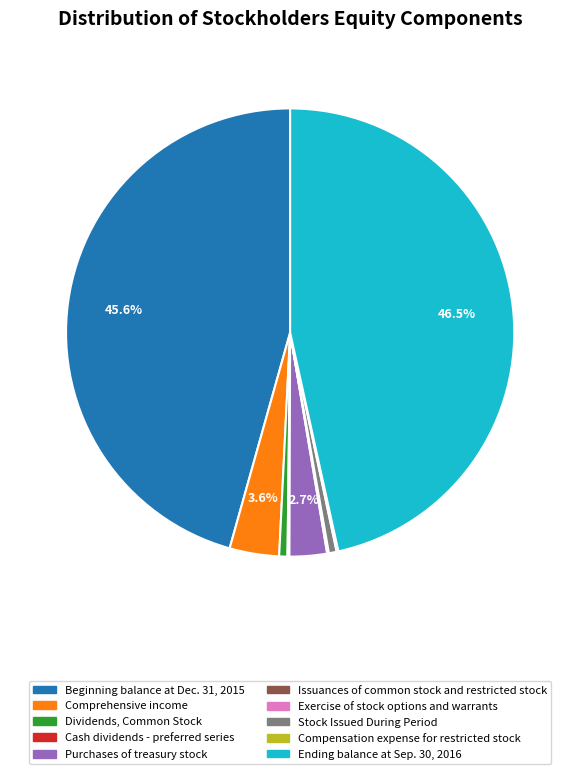

What portion of the pie excludes Ending balance at Sep. 30, 2016?

53.5%